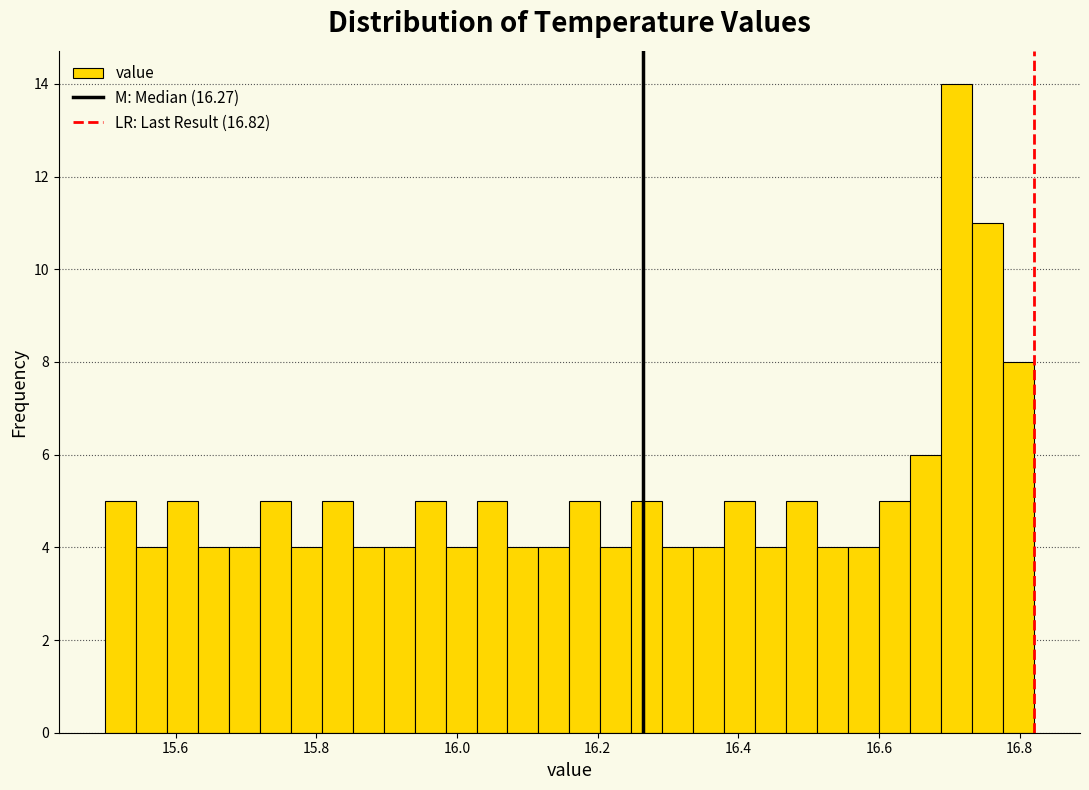

Read against the x-axis, roughly where is the centre of the tallest bar?

16.72